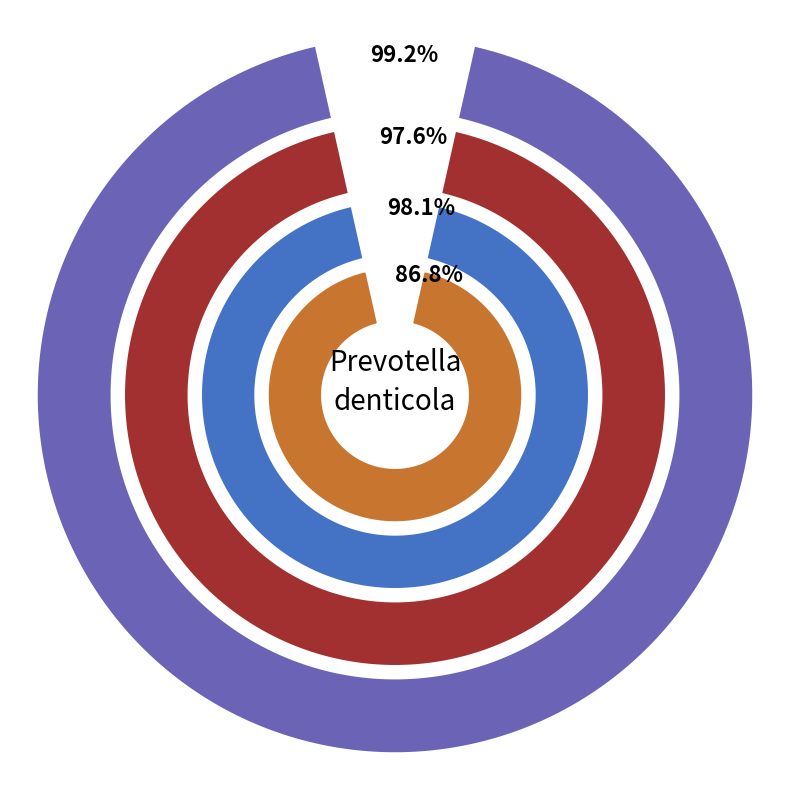

What portion of the pie excludes pct75?

91.9%